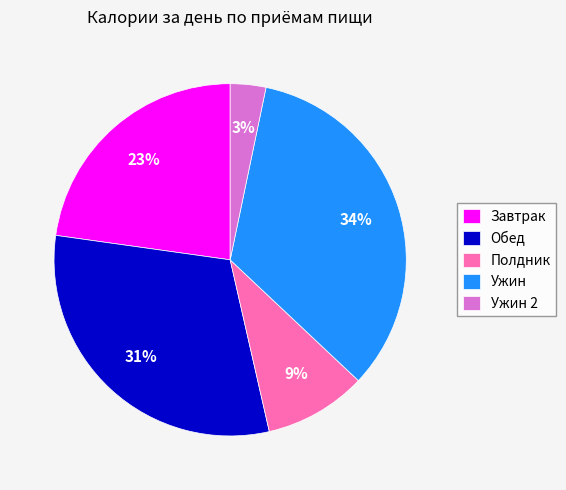

To the nearest percent, what is the difference between the Завтрак and Обед slice percentages?

8%